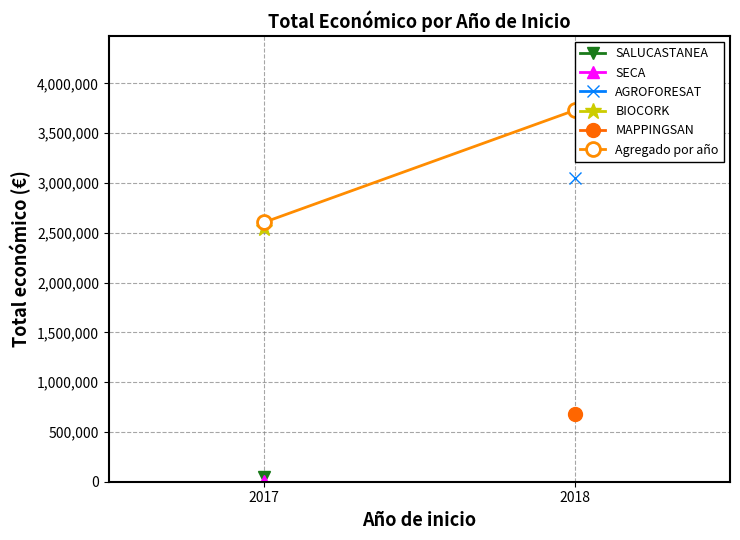

Reading left to right, what are all the values shown in this chart?

2017=2604283	2018=3728998